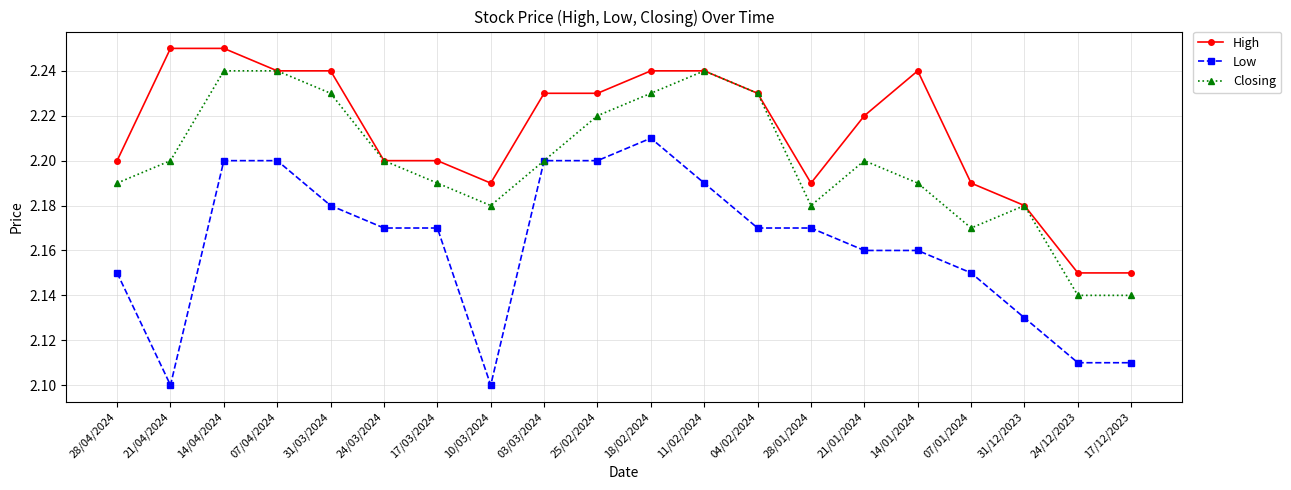

What is the difference between the second highest and second lowest values in the Low series?

0.1